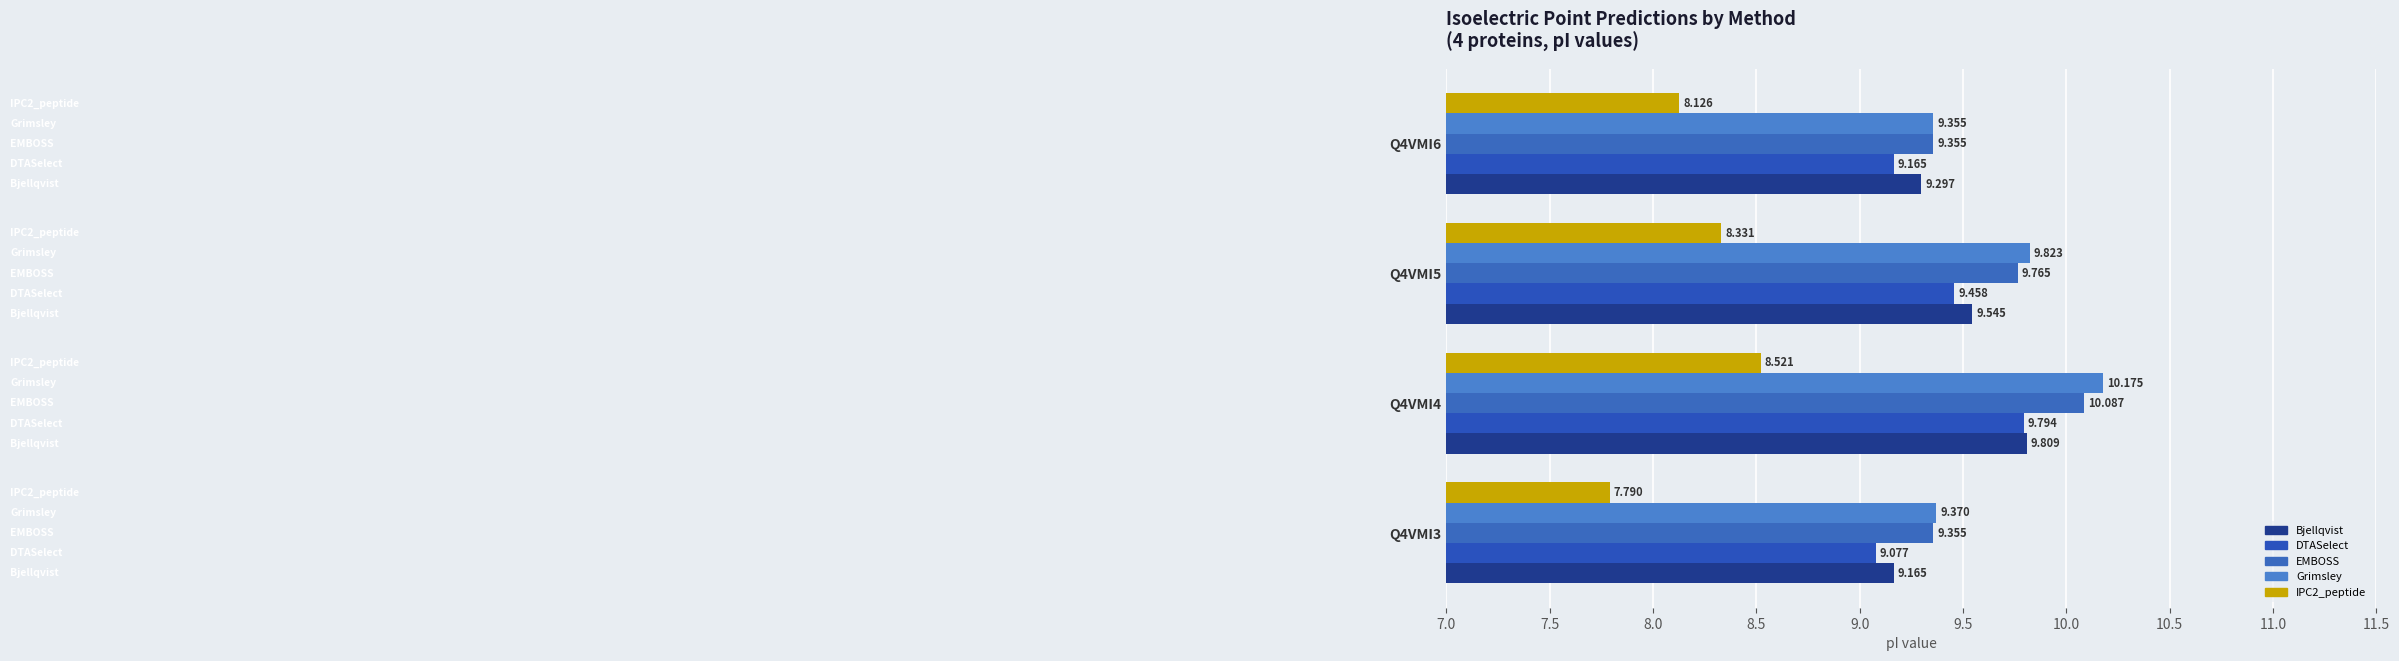

How many distinct data groups are displayed?

5